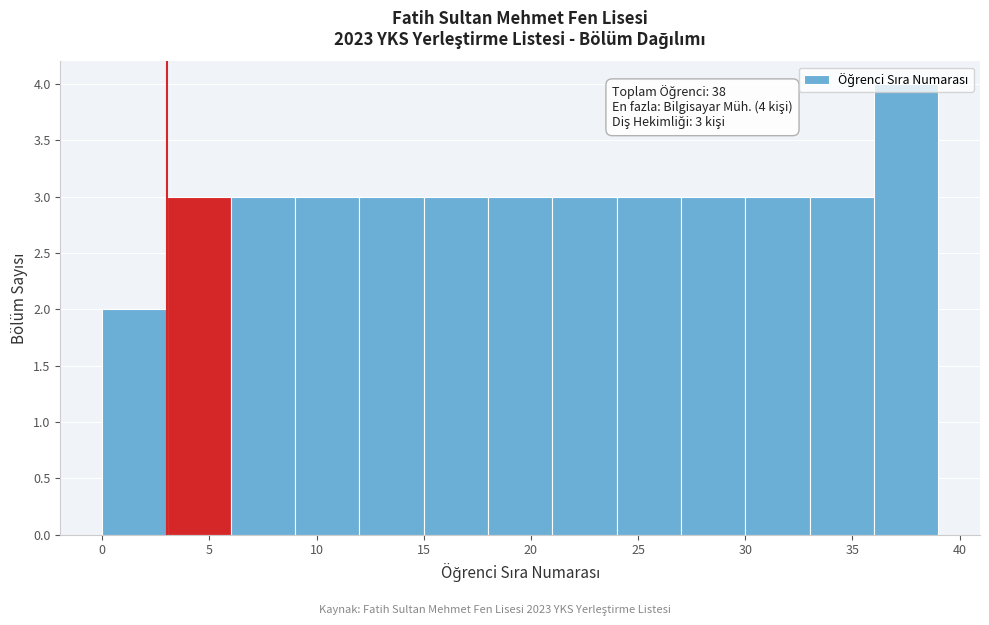

Which range on the x-axis has the tallest bar?

36 to 39